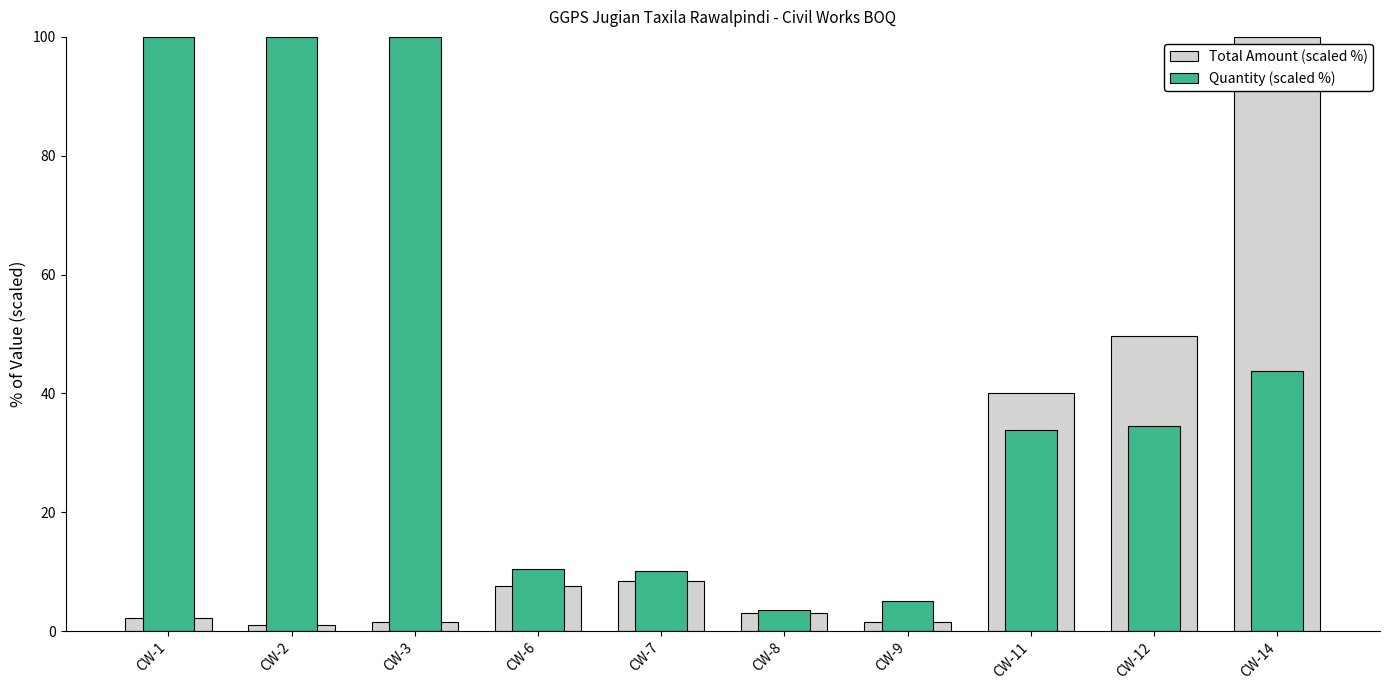

Is it true that Total Amount (scaled %) equals 40.1 at CW-11?

True